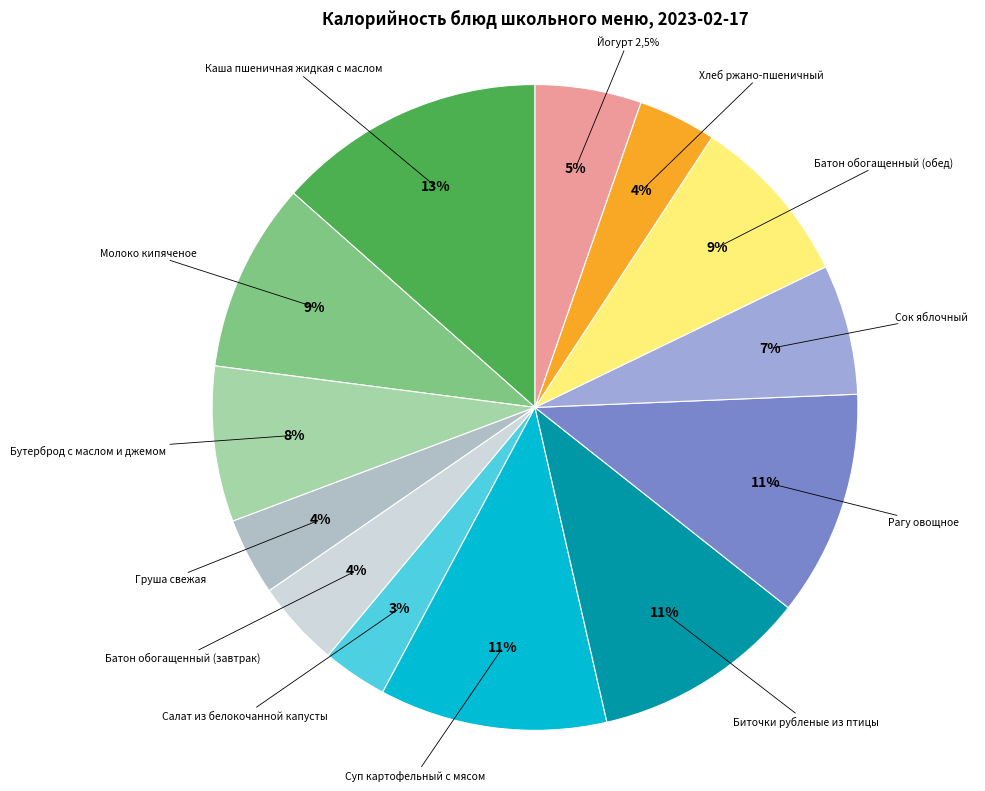

Which slice is the largest?

Каша пшеничная жидкая с маслом